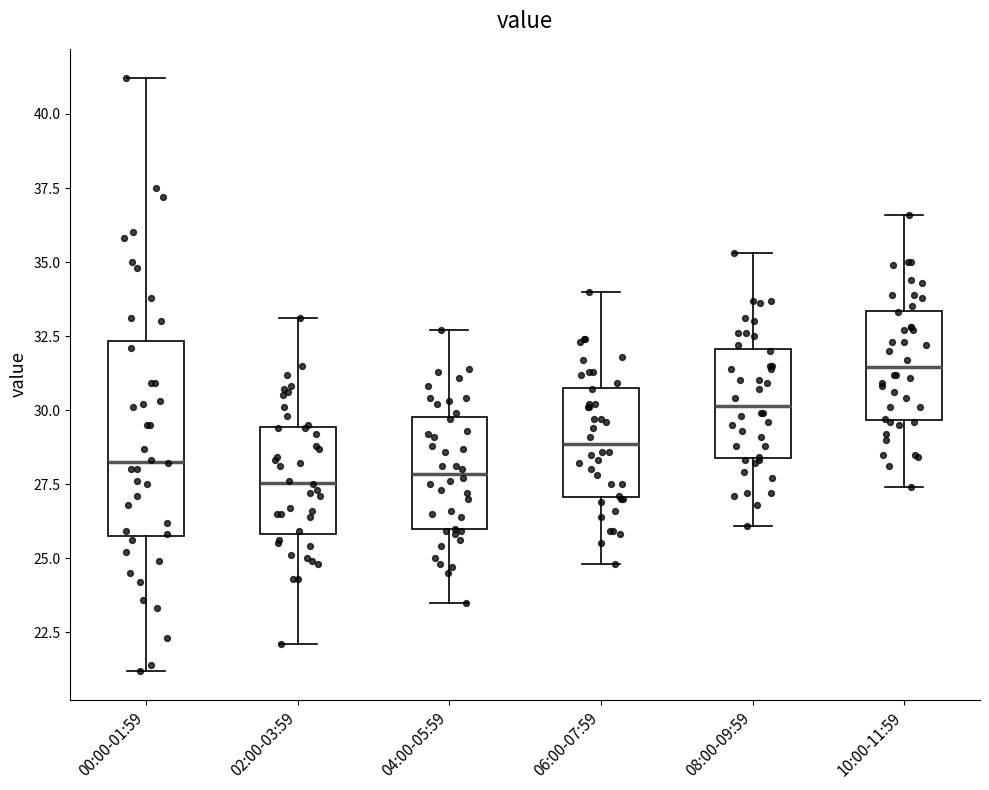

Reading left to right, read every box against the y-axis: the position of its median line, the range the box covers, and the ends of its whiskers. The values are not printed on the chart, so give them approximately, as read against the axis.

00:00-01:59: median 28.5, box 26.0 to 32.5, whiskers 21.0 to 41.0
02:00-03:59: median 27.5, box 26.0 to 29.5, whiskers 22.0 to 33.0
04:00-05:59: median 28.0, box 26.0 to 30.0, whiskers 23.5 to 32.5
06:00-07:59: median 29.0, box 27.0 to 31.0, whiskers 25.0 to 34.0
08:00-09:59: median 30.0, box 28.5 to 32.0, whiskers 26.0 to 35.5
10:00-11:59: median 31.5, box 29.5 to 33.5, whiskers 27.5 to 36.5